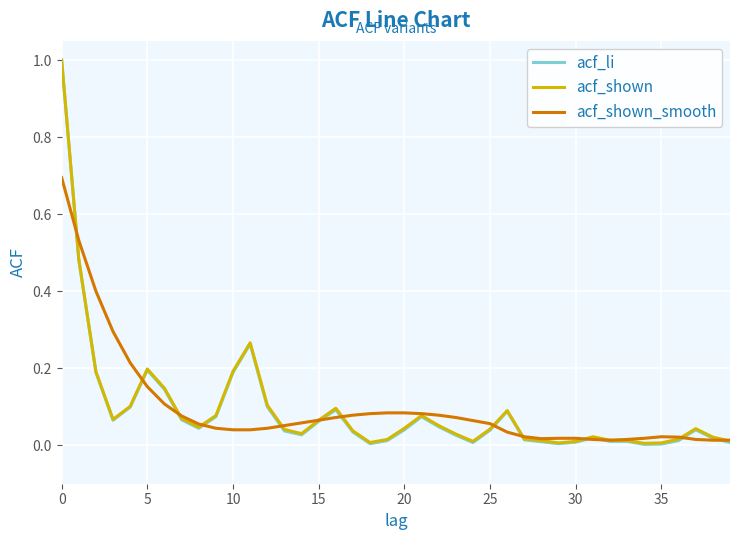

Which series has the largest range (max minus min)?

acf_li